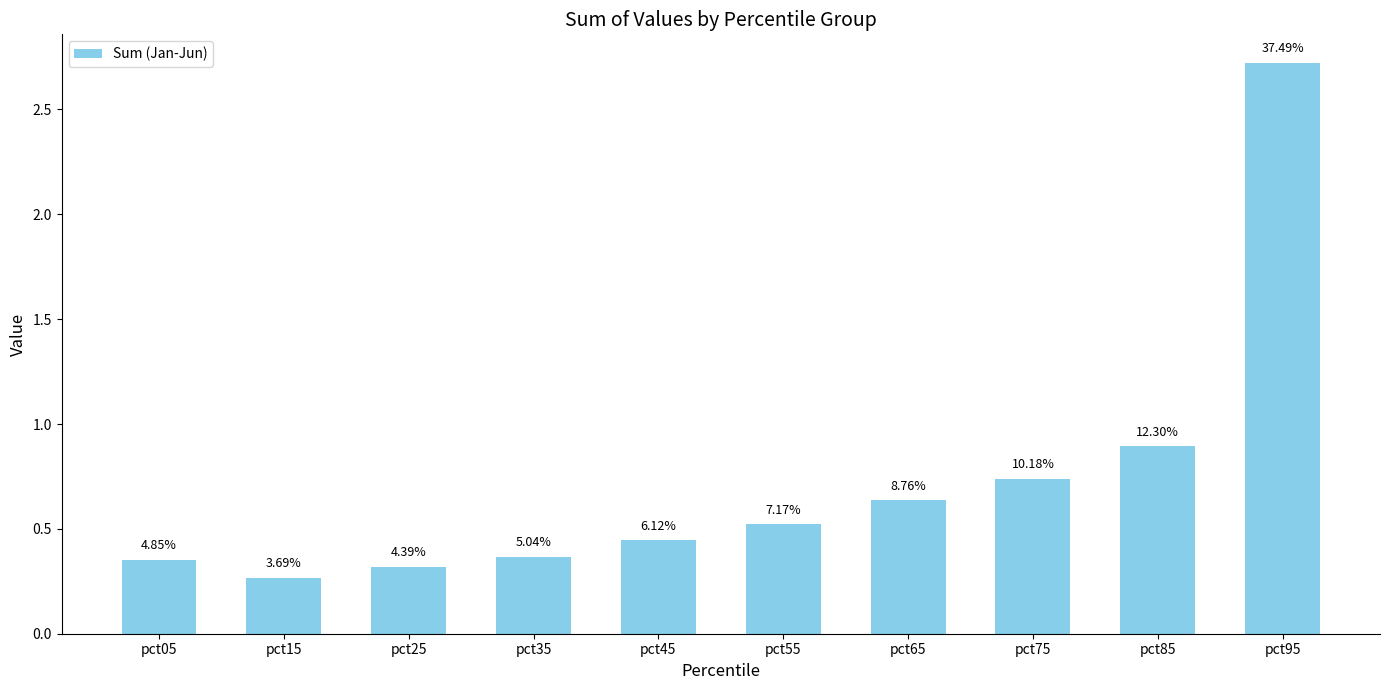

The chart shows a value of 1.5 at pct85. True or false?

False